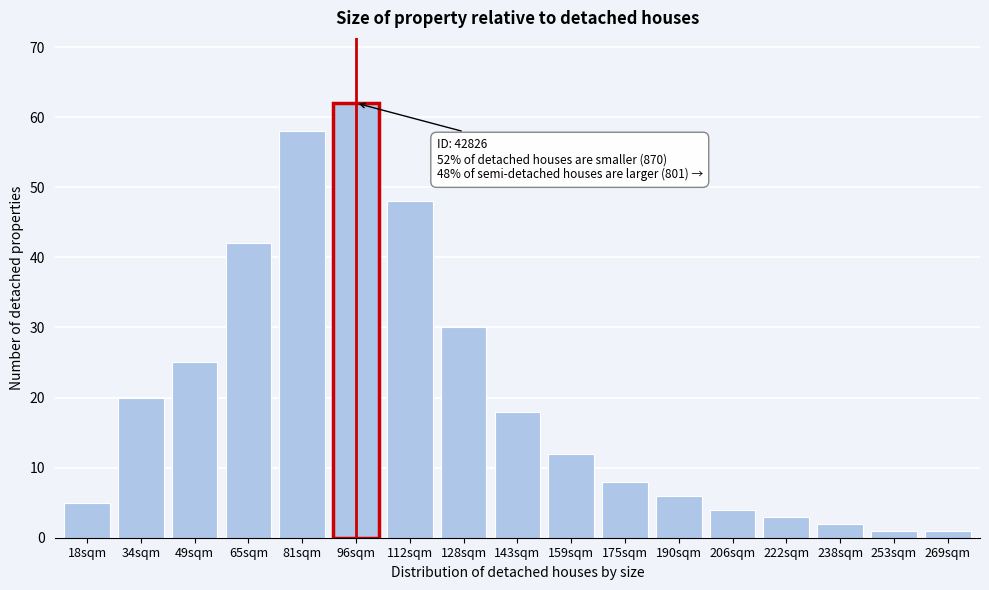

Reading left to right, transcribe all the data shown in this chart.

18sqm=5	34sqm=20	49sqm=25	65sqm=42	81sqm=58	96sqm=62	112sqm=48	128sqm=30	143sqm=18	159sqm=12	175sqm=8	190sqm=6	206sqm=4	222sqm=3	238sqm=2	253sqm=1	269sqm=1